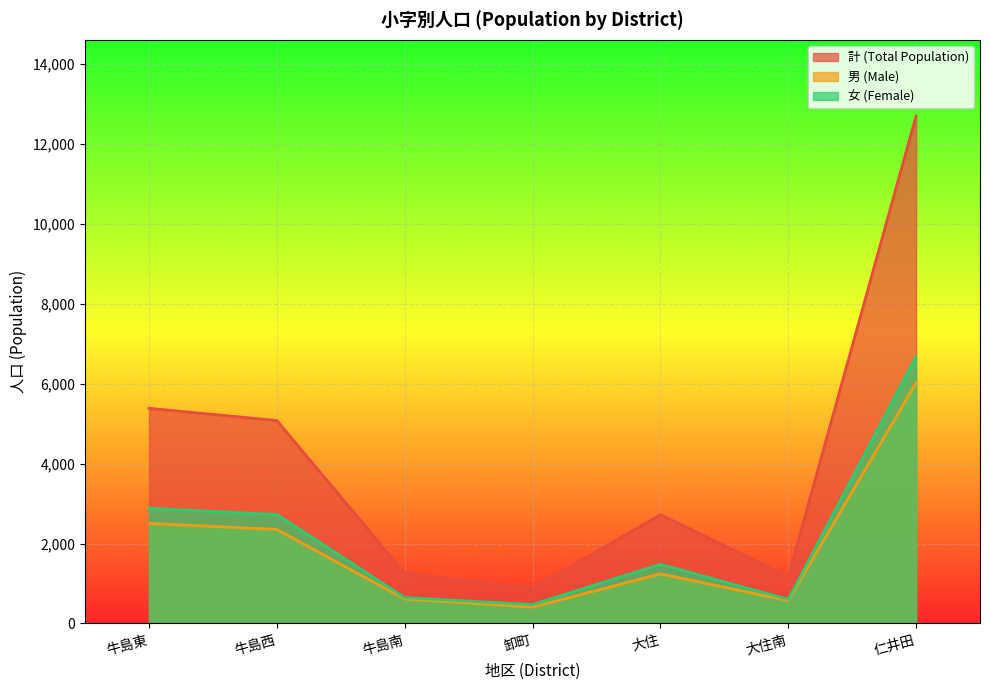

What is the maximum value for 女 (Female)?

6680